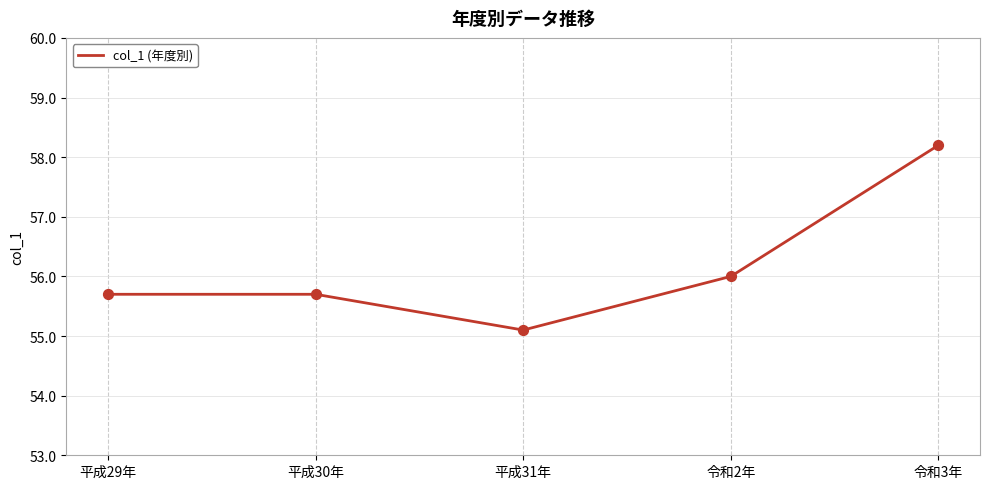

Which has a higher value, 平成29年 or 平成31年?

平成29年